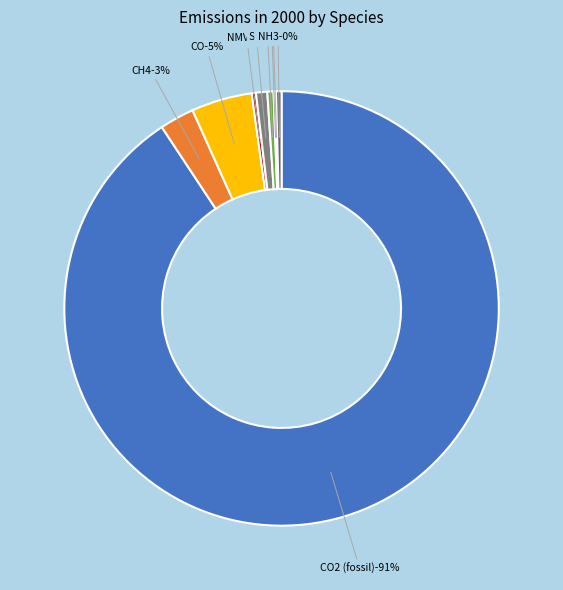

Is the sum of NMVOCs and NOx greater than half?

No